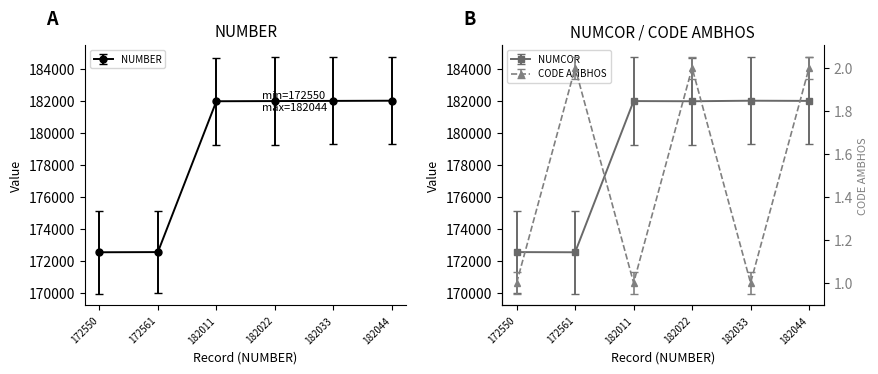

What is the minimum value shown in the chart?

1